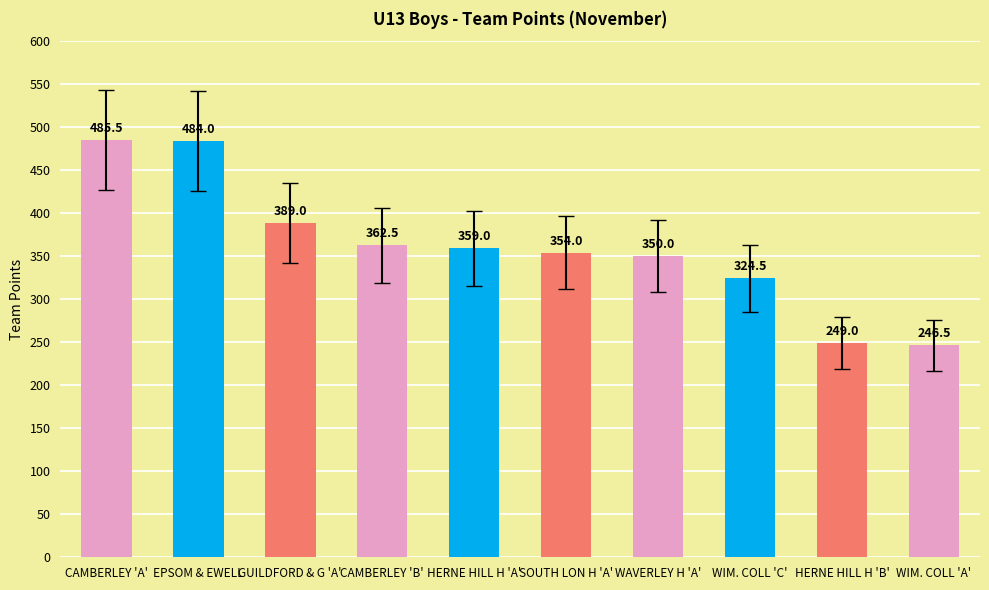

What position from the left is WIM. COLL 'A'?

10